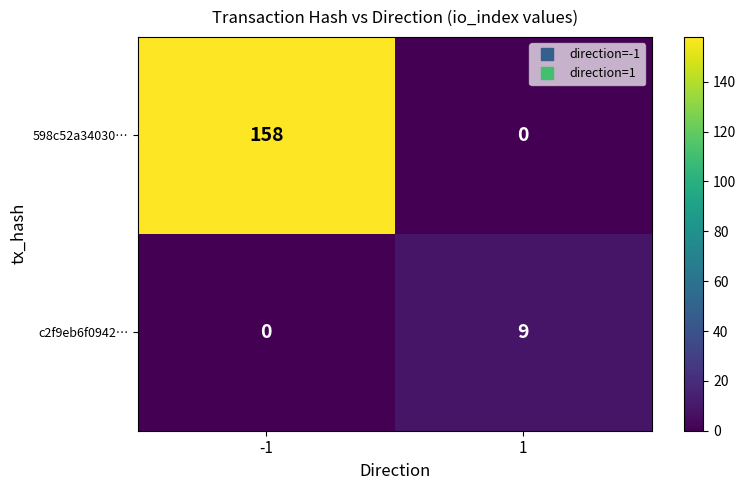

At which category is the sum across all series the highest?

-1